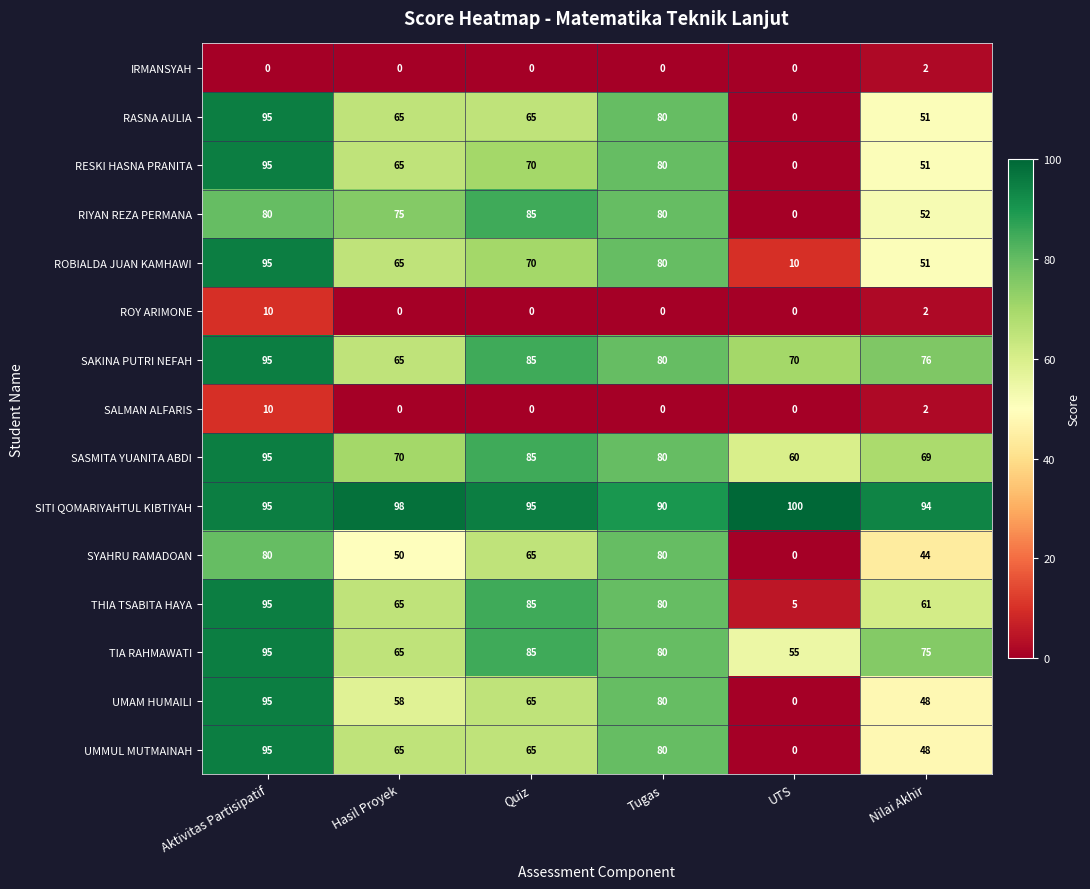

What is the sum of all SAKINA PUTRI NEFAH values?

471